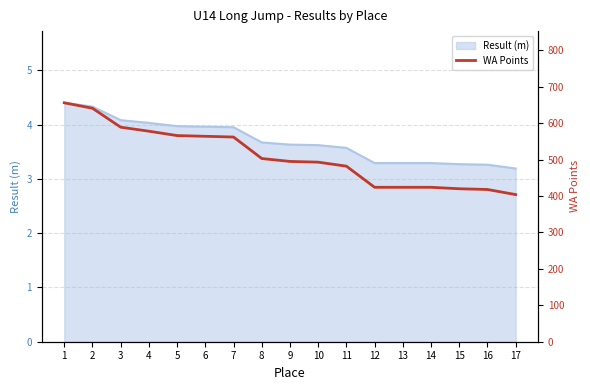

The value of Result (m) at 10 is 5.4. True or false?

False